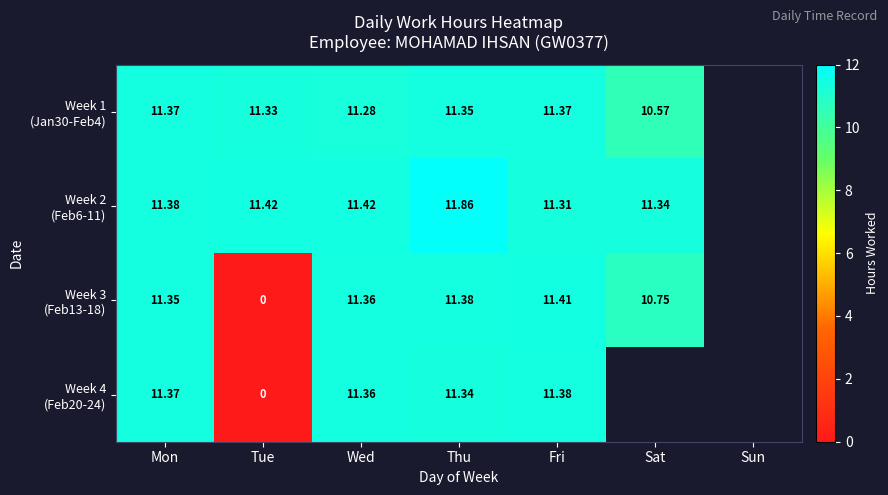

How many data points in Week 3 (Feb13-18) are above 11?

4